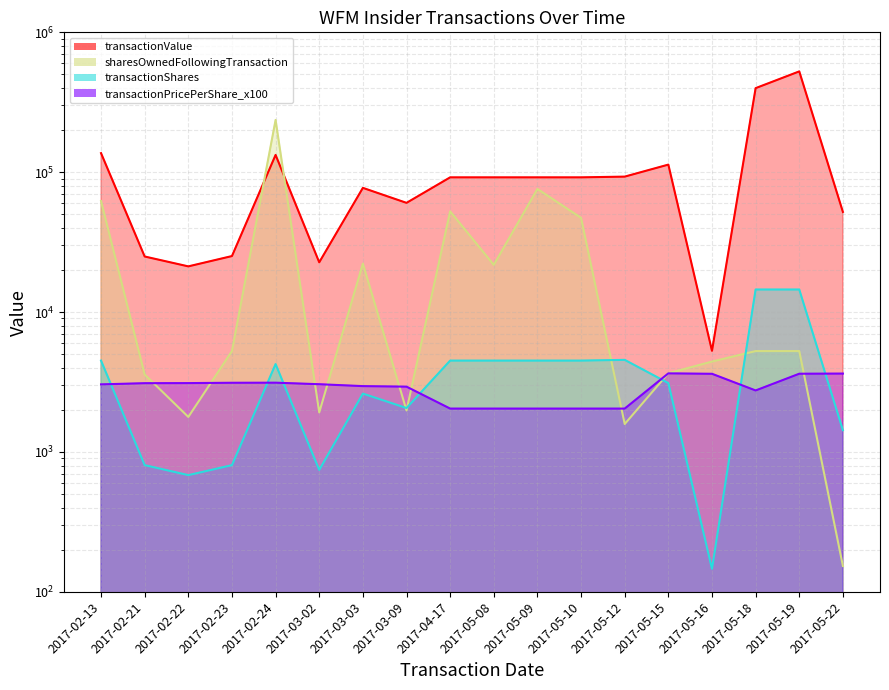

What is the label of the 8th point from the right?

2017-05-09